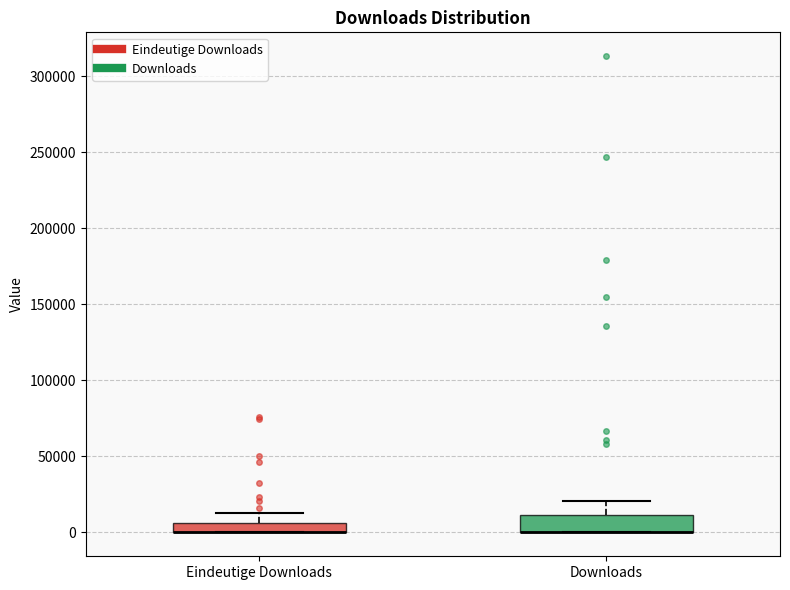

Comparing the boxes themselves (not the whiskers), which one is the tallest?

Downloads